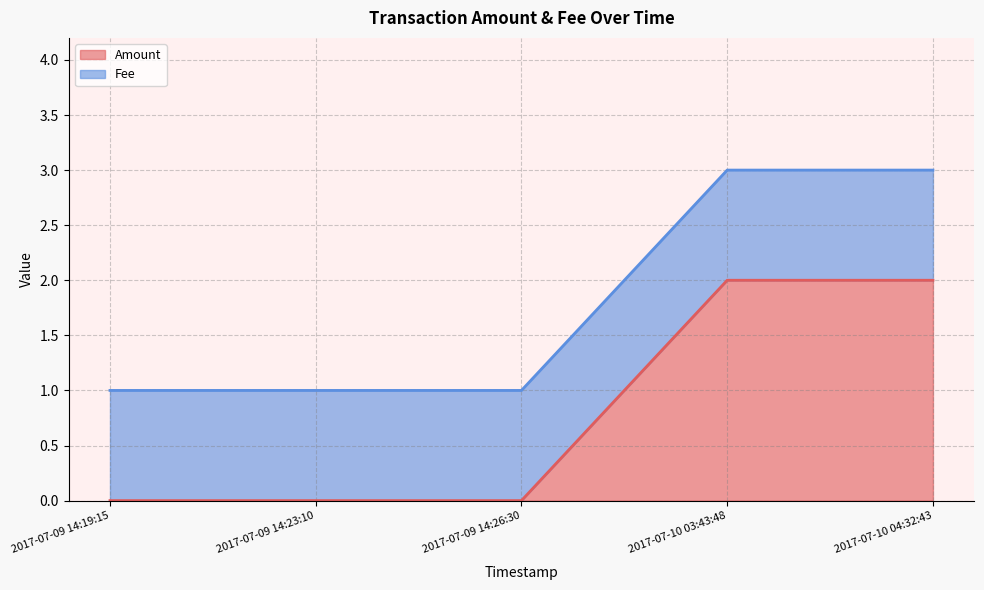

What is the label of the 1st point from the left?

2017-07-09 14:19:15